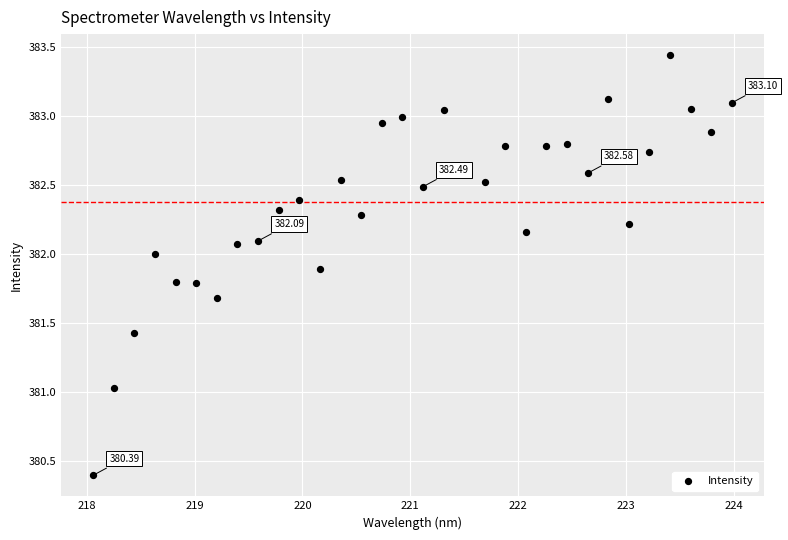

What is the range of X values (max minus min)?

5.9